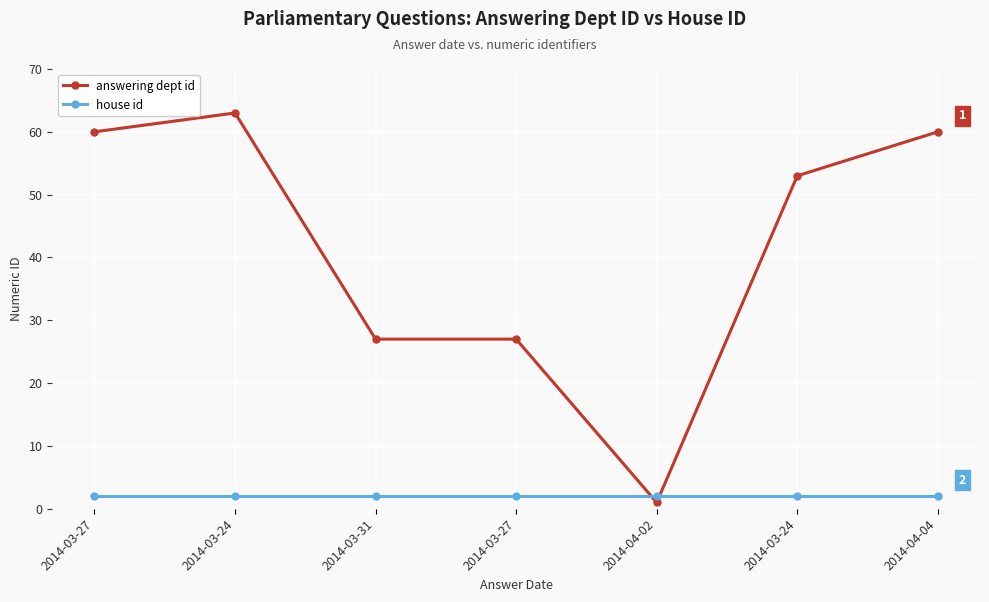

Which series has the widest spread of values?

answering dept id